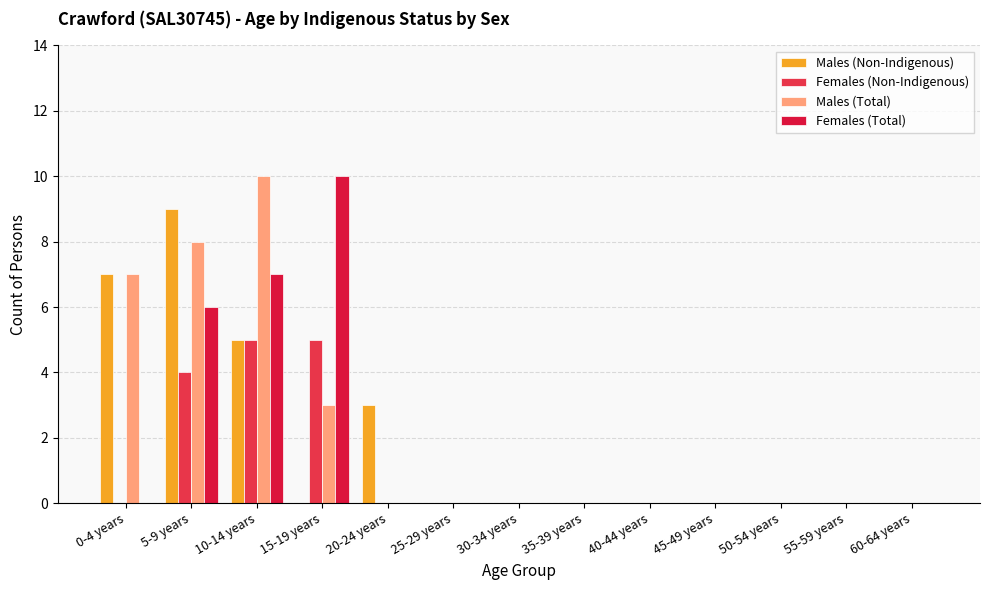

What is the sum of all Females (Total) values?

23